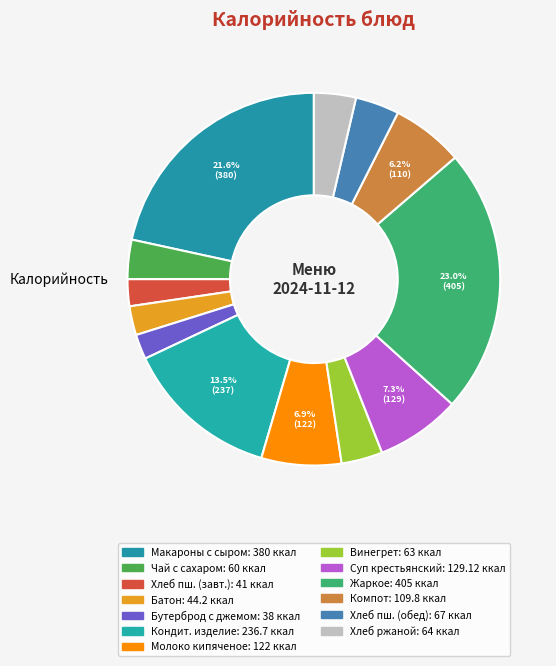

Which category has the smallest portion of the pie?

Бутерброд с джемом